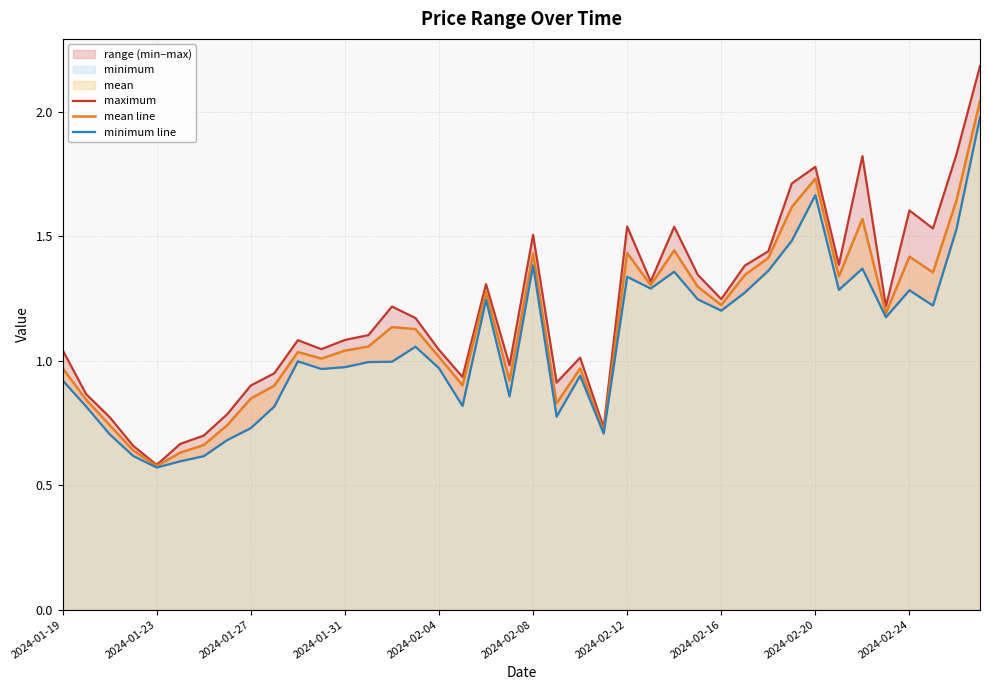

What is the total value across all series at 18?

3.8